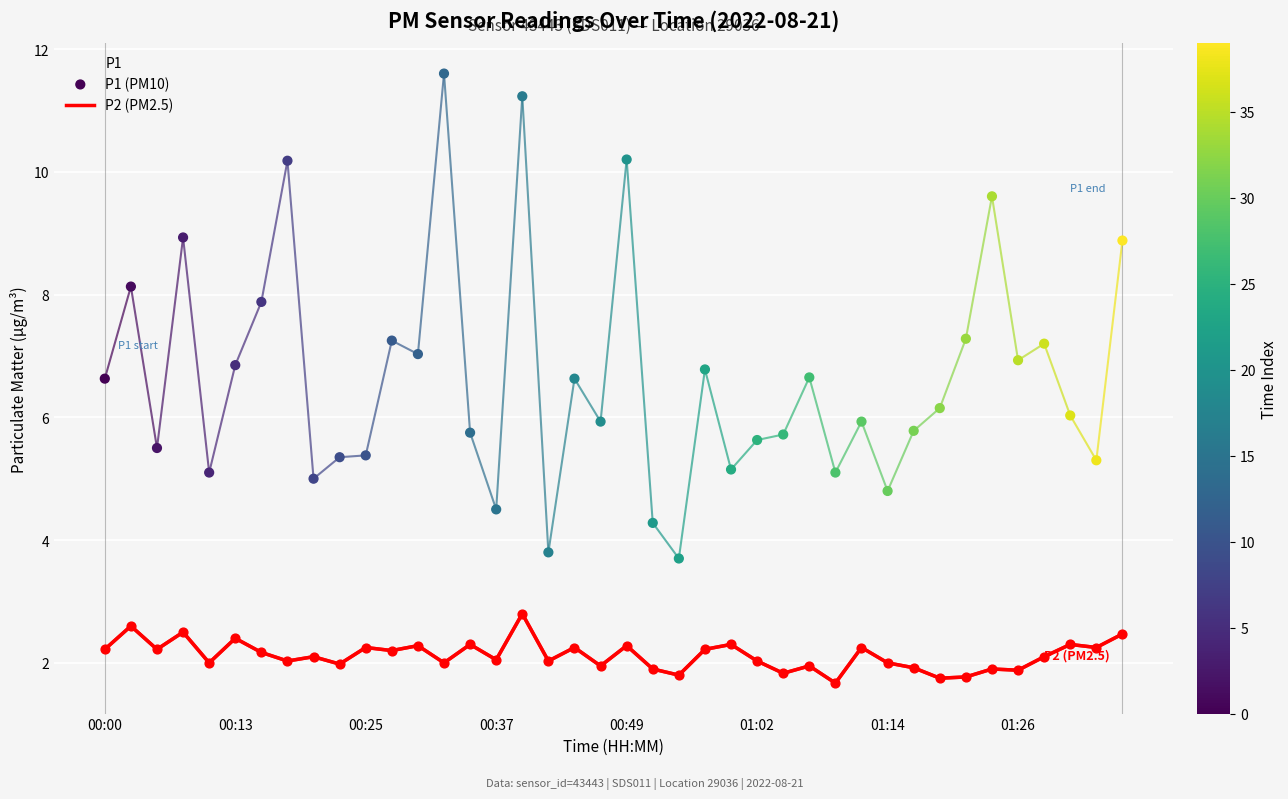

Which series has the largest total across all categories?

P1